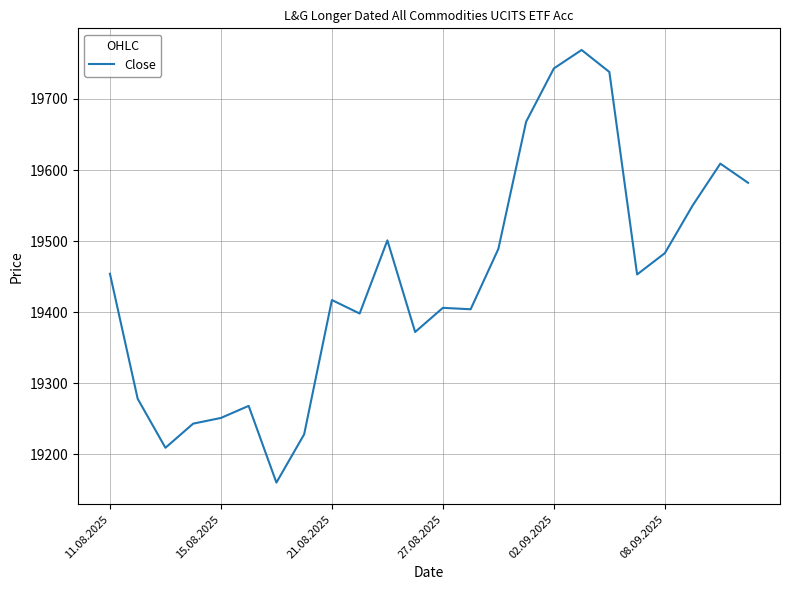

What is the difference between the maximum and minimum values?

609